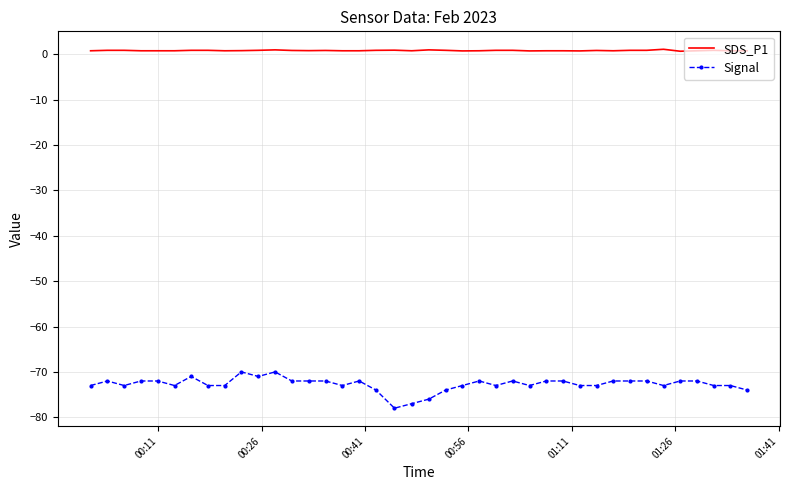

Rank the series by their maximum value, from lowest to highest.

Signal, SDS_P1